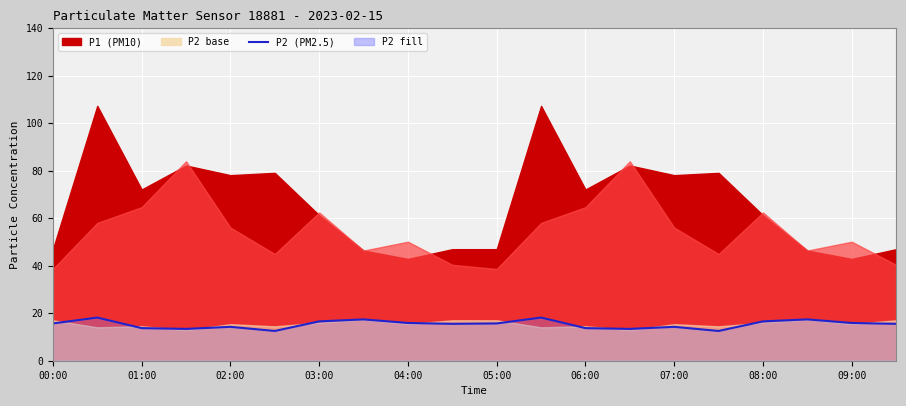

How many lines are shown in the chart?

1